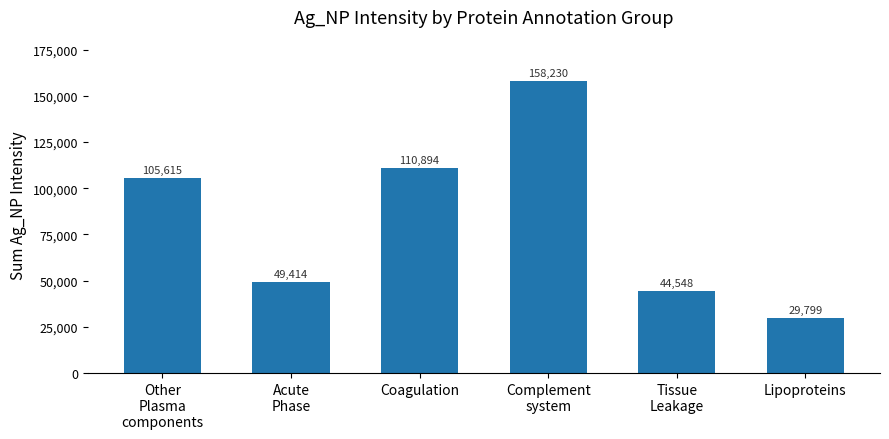

What is the difference between the values at Tissue
Leakage and Coagulation?

66345.5